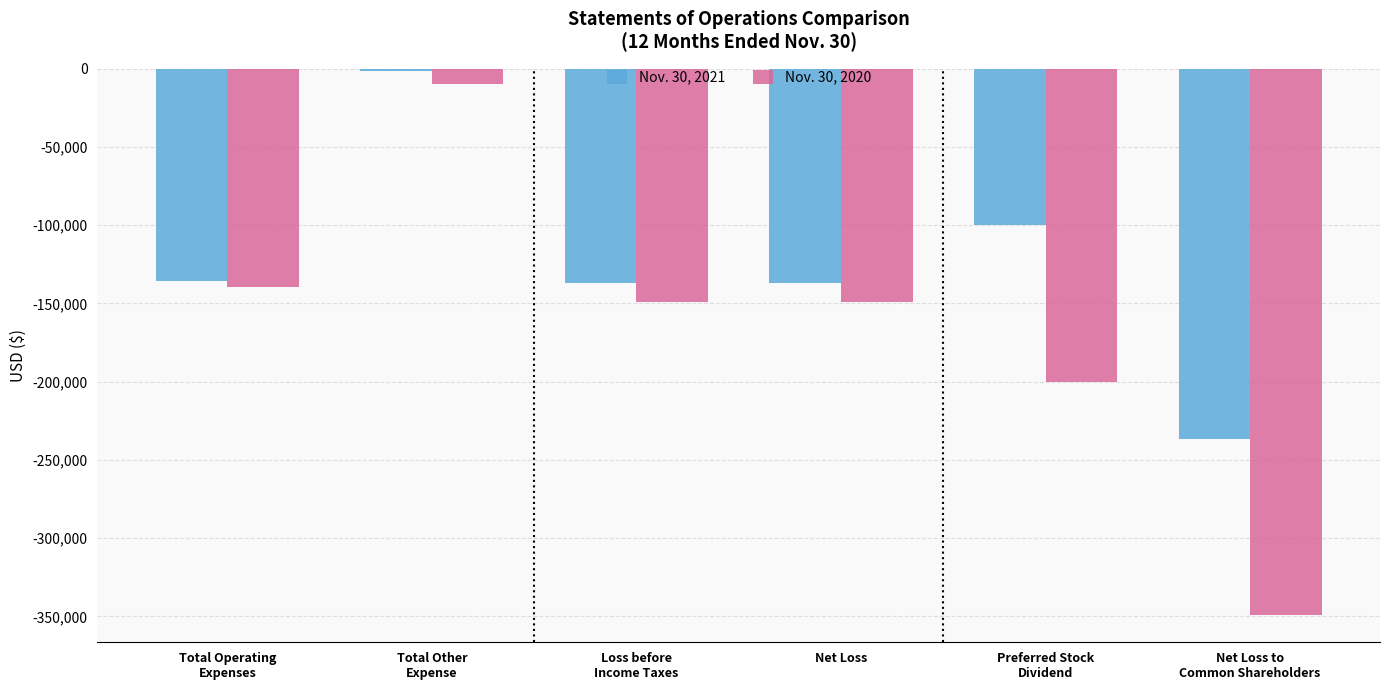

What is the spread (max minus min) of values at Total Operating
Expenses?

3804